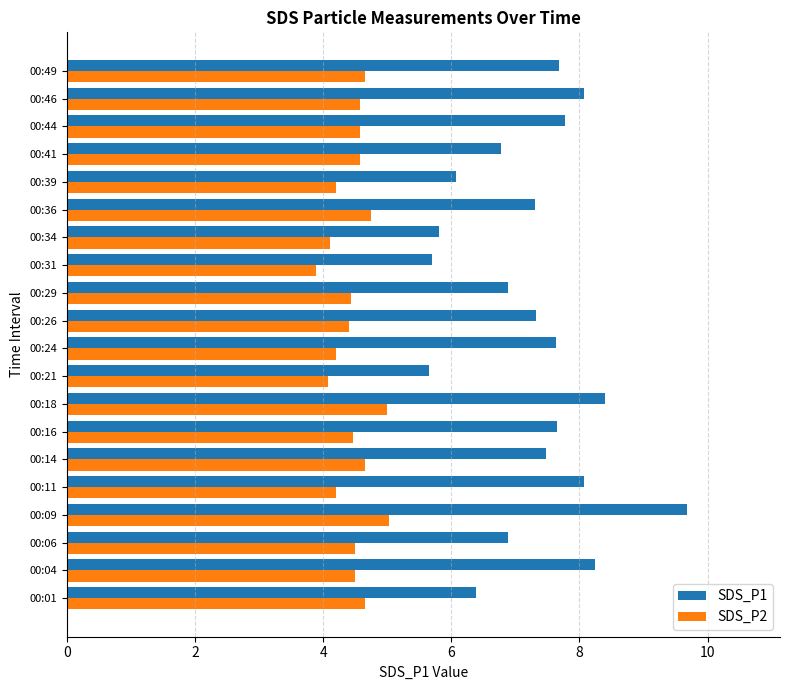

What is the average value of the SDS_P1 series?

7.3